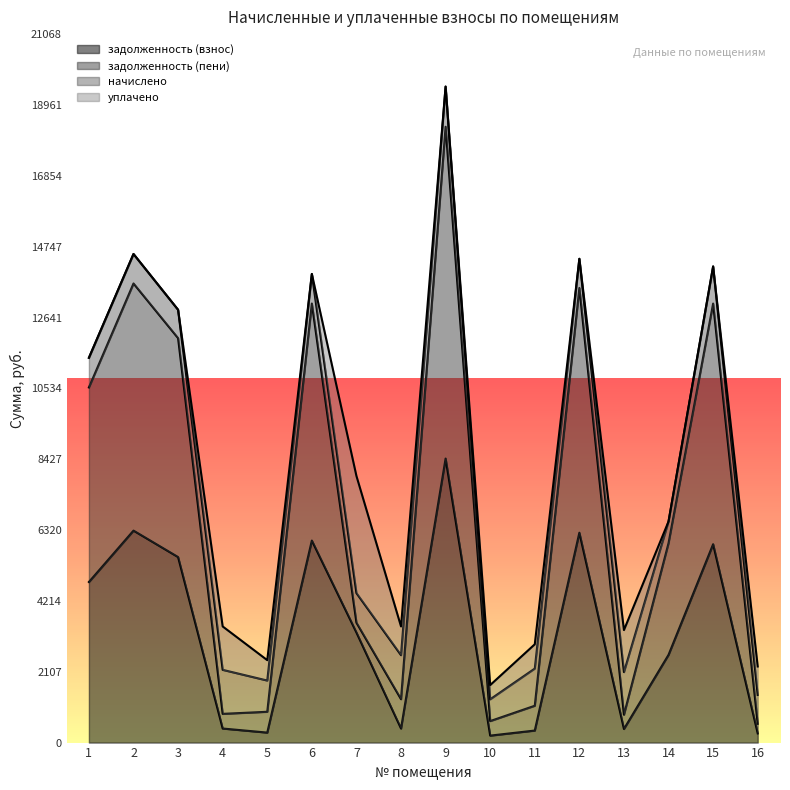

True or false: задолженность (взнос) and задолженность (пени) intersect in this chart.

False